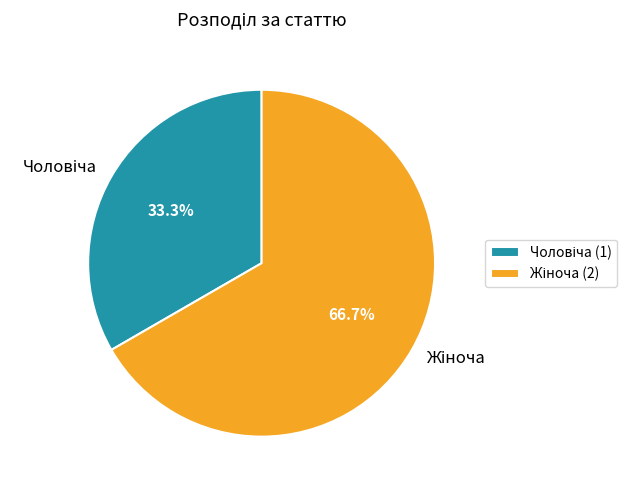

Is there any slice that represents more than half of the pie?

Yes